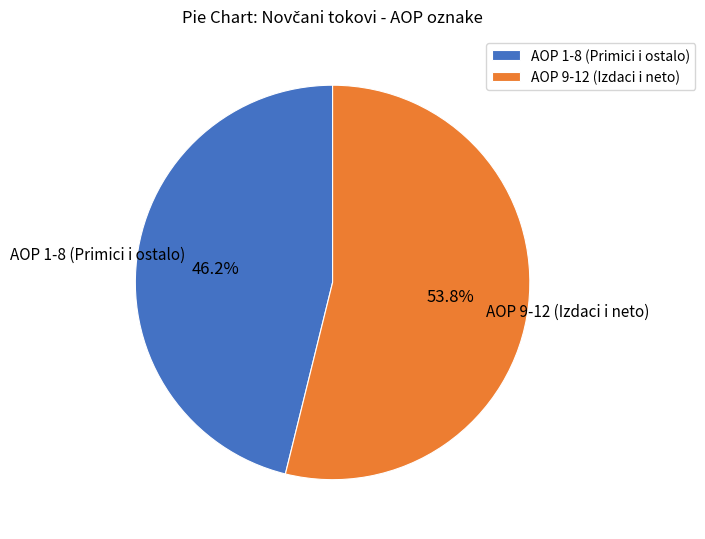

What is the ratio of the value at AOP 9-12 (Izdaci i neto) to the value at AOP 1-8 (Primici i ostalo)?

1.2